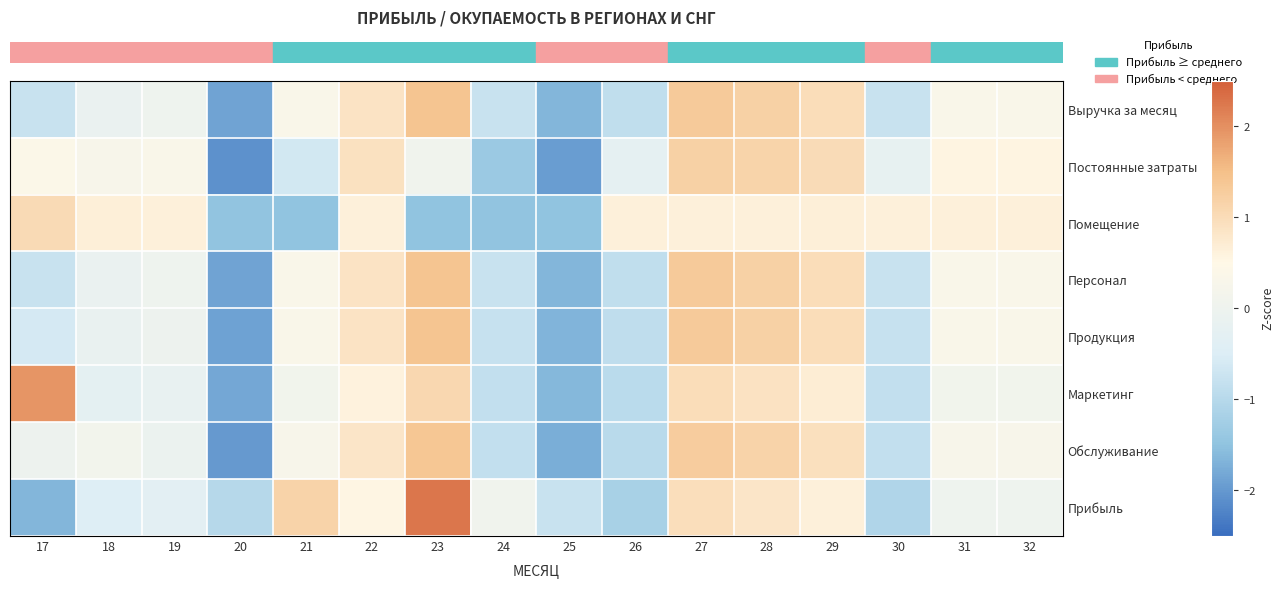

What is the spread (max minus min) of values at 26?

1.8